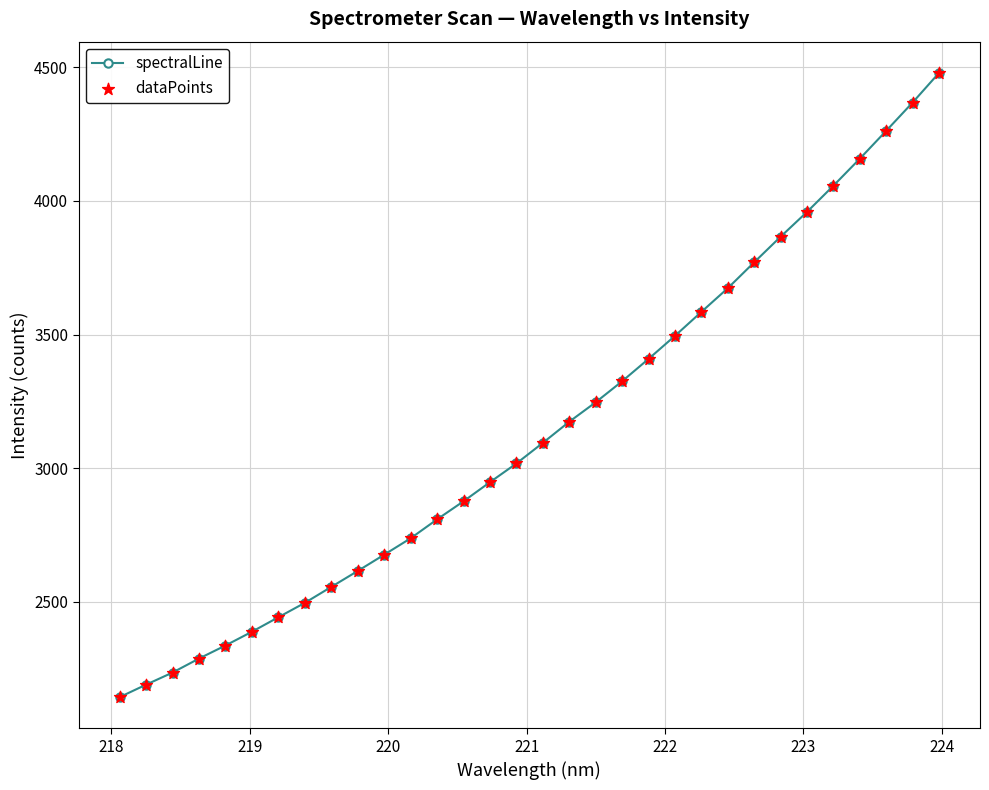

True or false: there are more than 2 points higher than both neighbors.

False